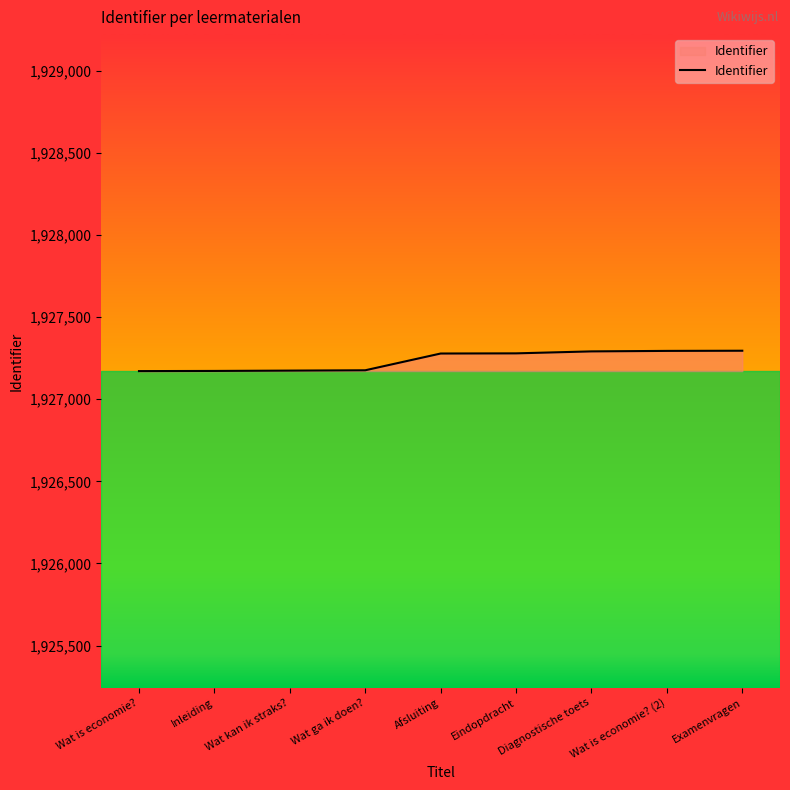

What is the difference between the values at Wat is economie? (2) and Wat is economie??

123